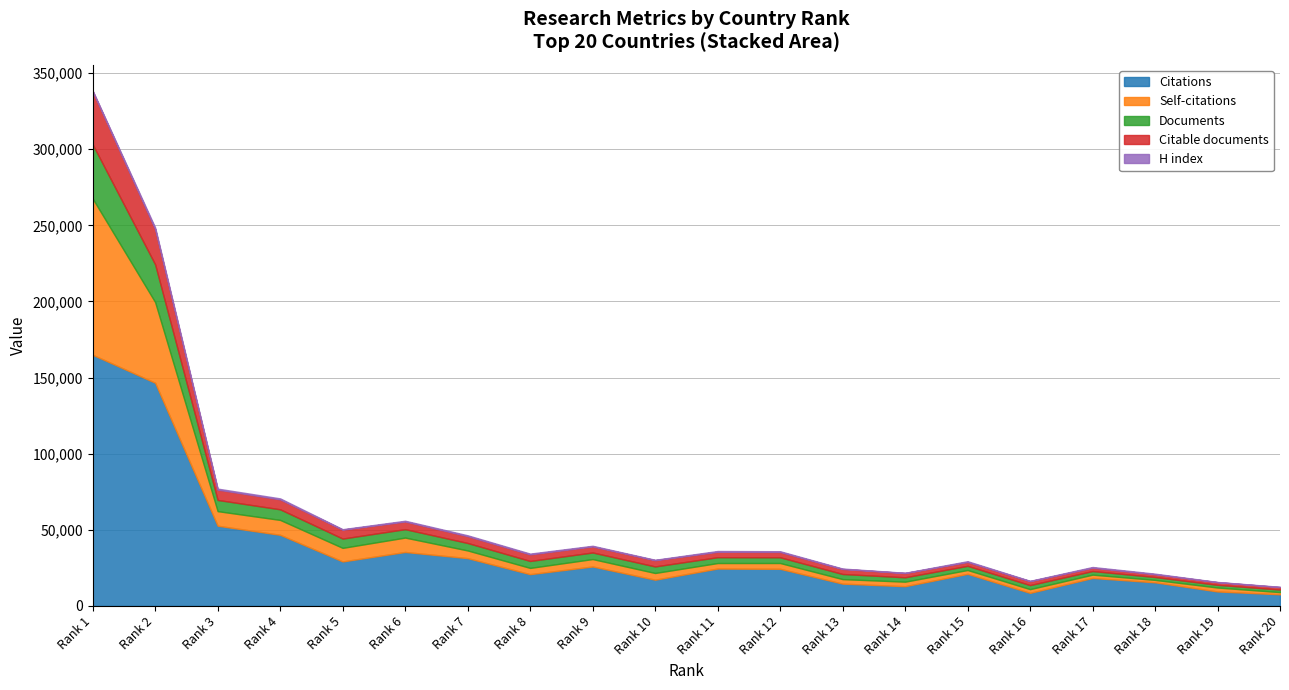

Which series has the widest spread of values?

Citations